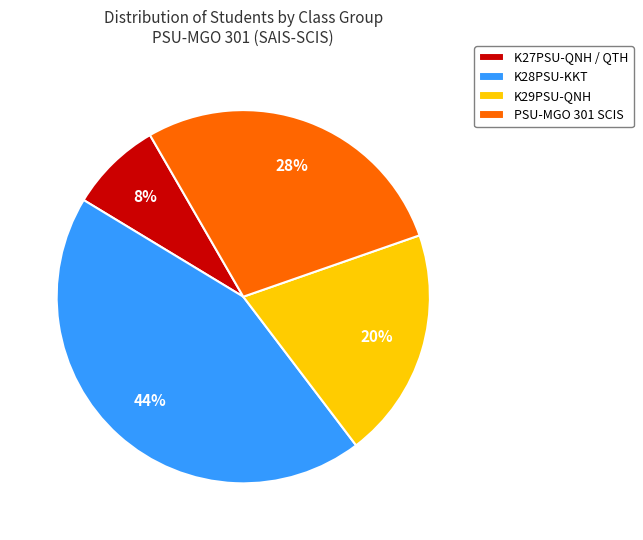

To the nearest percent, what percentage of the pie is K29PSU-QNH?

20%